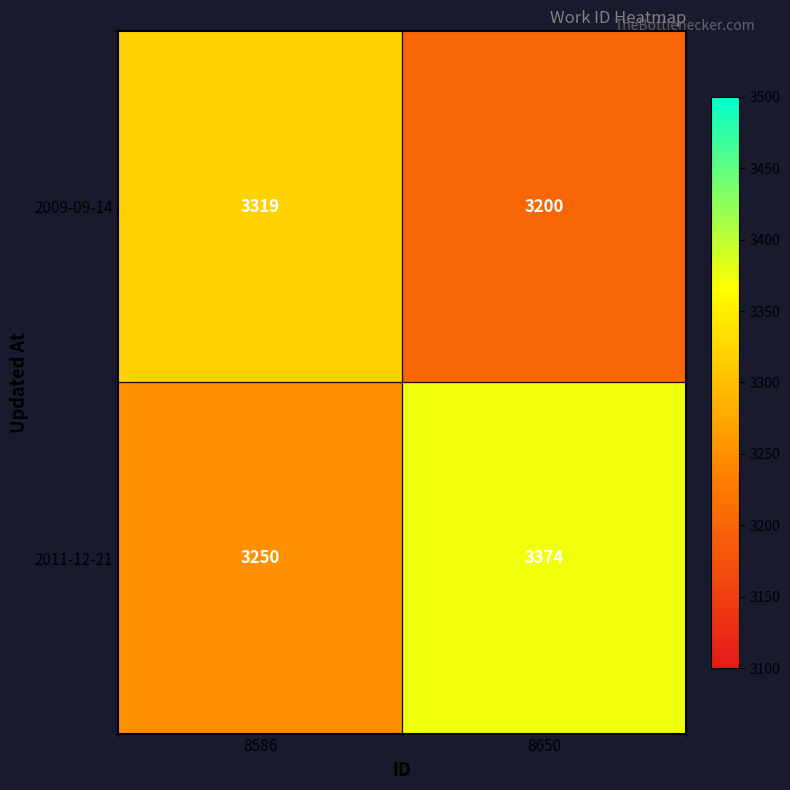

Which label corresponds to the smallest value in the chart?

8650